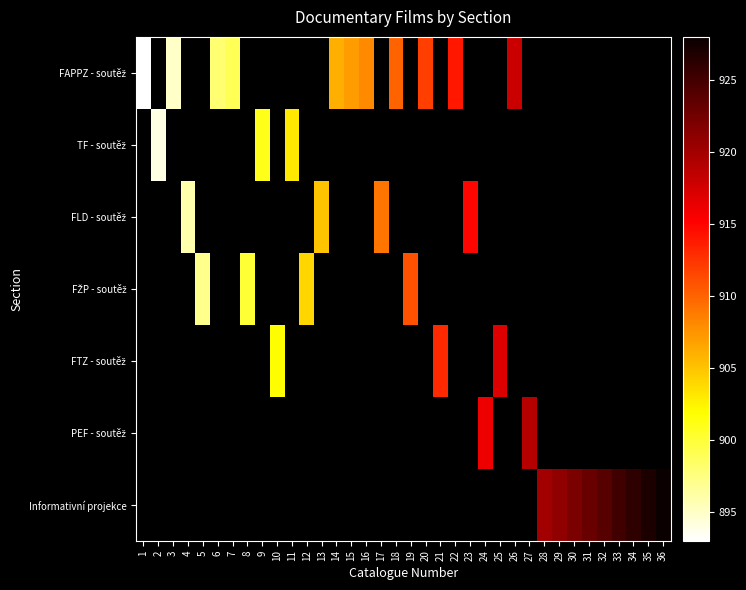

Which has a higher value, 13 or 36?

36